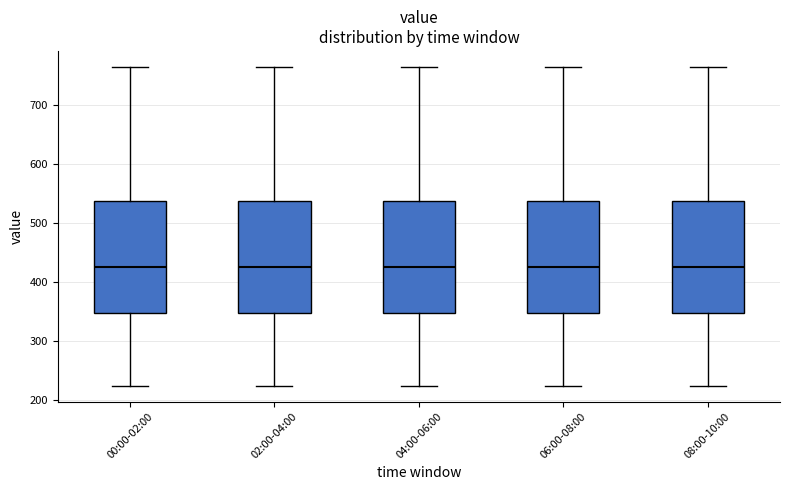

Reading left to right, read every box against the y-axis: the position of its median line, the range the box covers, and the ends of its whiskers. The values are not printed on the chart, so give them approximately, as read against the axis.

00:00-02:00: median 430, box 350 to 540, whiskers 220 to 760
02:00-04:00: median 430, box 350 to 540, whiskers 220 to 760
04:00-06:00: median 430, box 350 to 540, whiskers 220 to 760
06:00-08:00: median 430, box 350 to 540, whiskers 220 to 760
08:00-10:00: median 430, box 350 to 540, whiskers 220 to 760